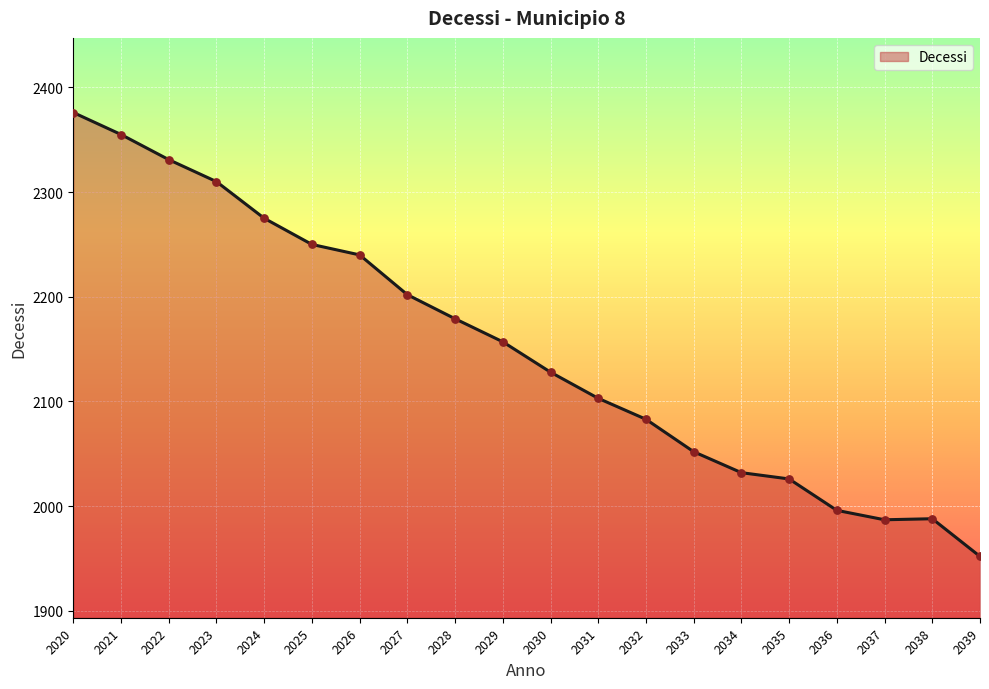

What is the change in value from 2024 to 2036?

-279